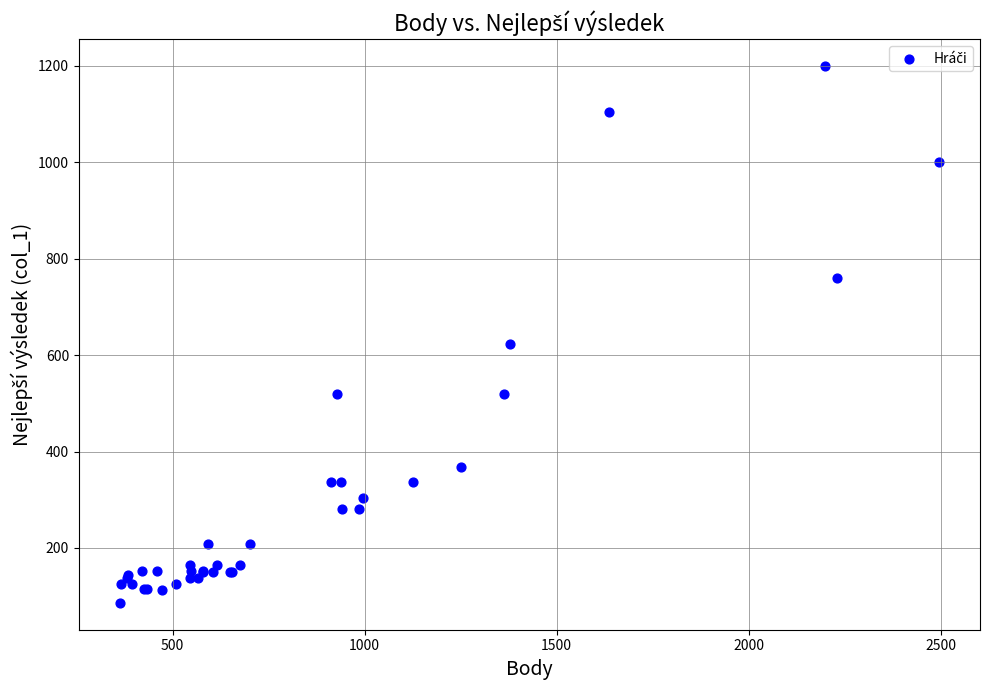

What Y value in the scatter plot is closest to 643?

624